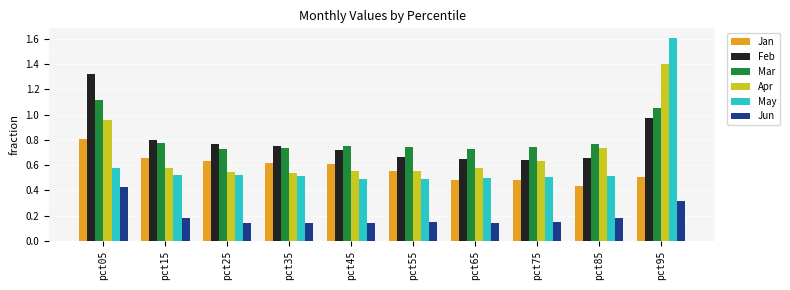

How many bars are there in each group?

6